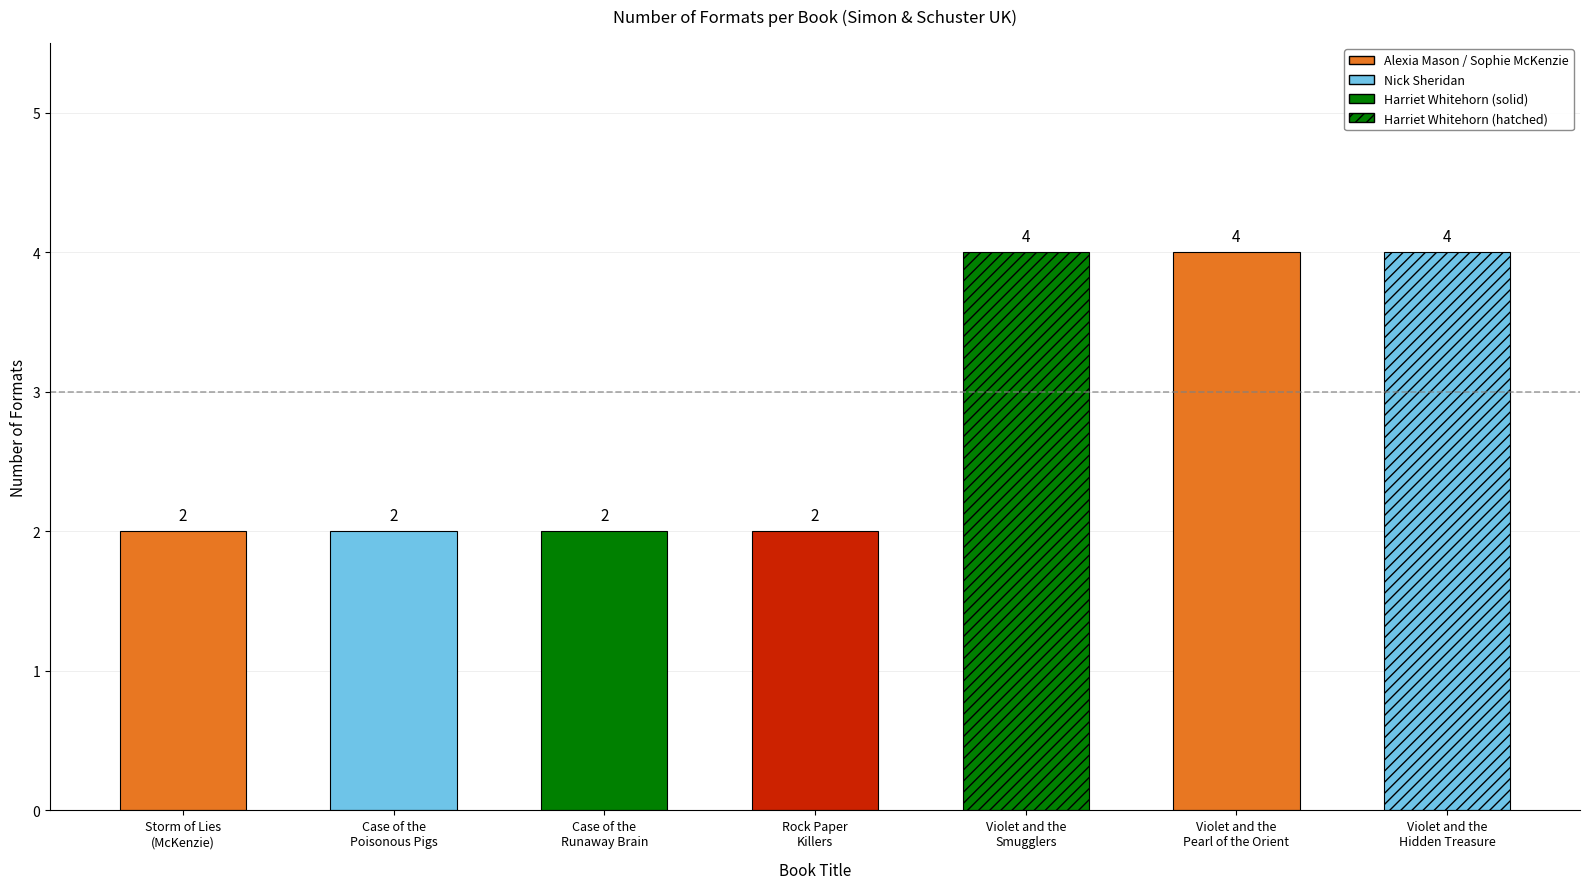

Reading right to left, what are all the values shown in this chart?

4	4	4	2	2	2	2